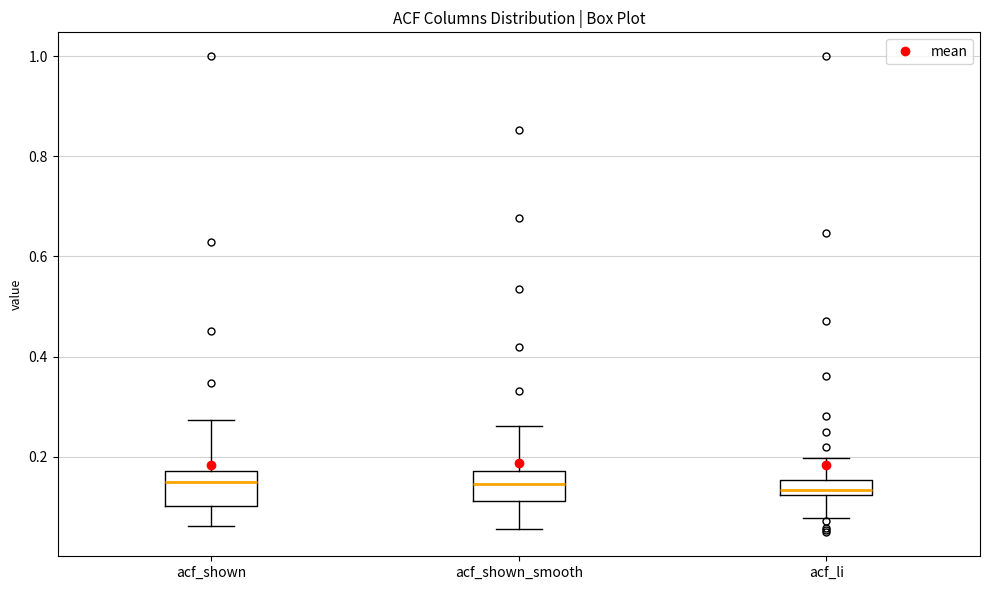

Where does the median line of the box for acf_li sit on the y-axis? The values are not printed on the chart, so give them approximately, as read against the axis.

0.14